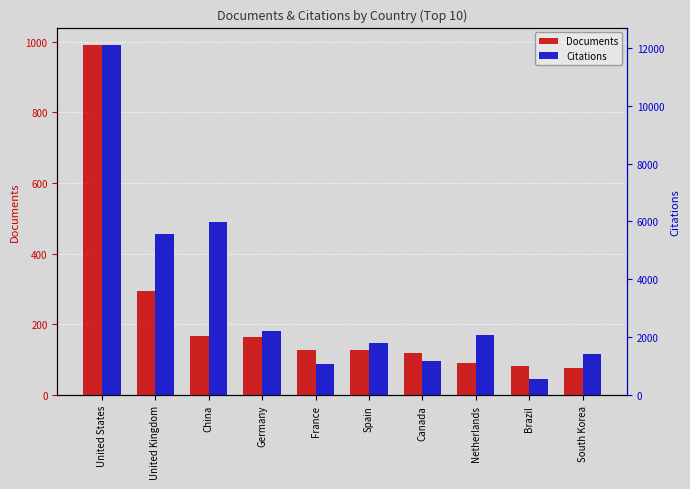

What is the label of the 9th bar from the right?

United Kingdom